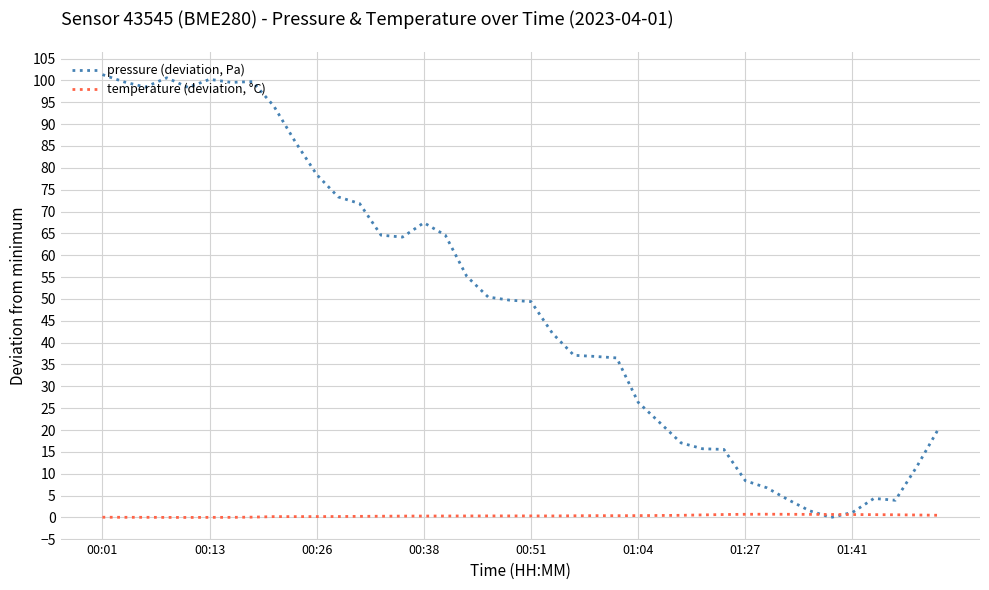

What is the maximum value shown in the chart?

101.3